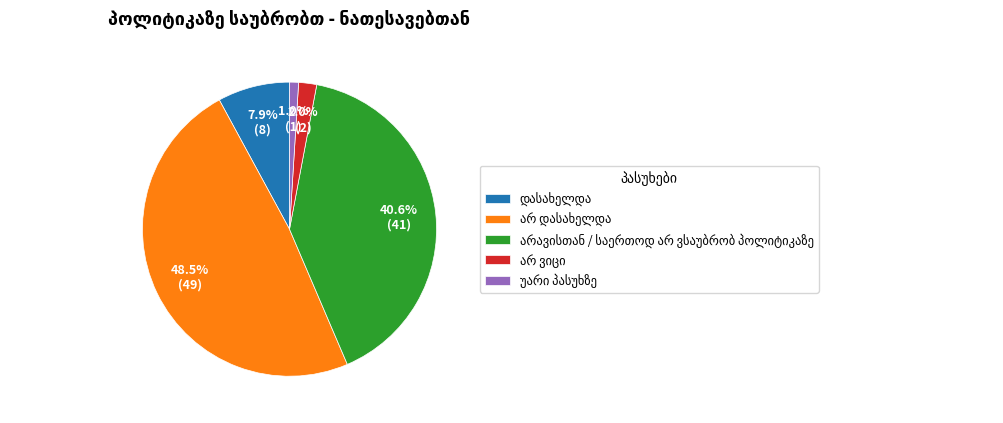

Does any single category account for the majority?

No